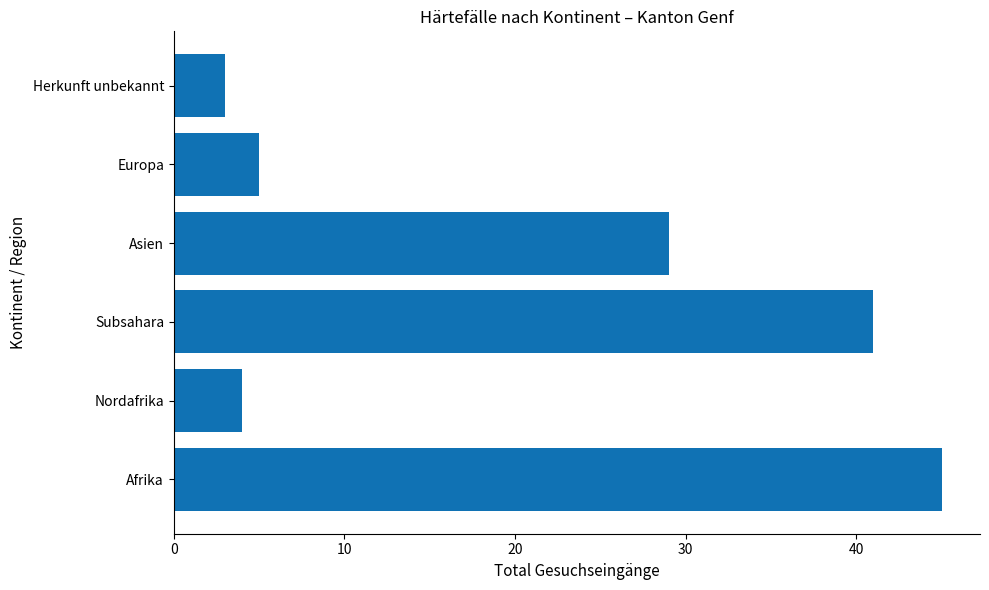

At which label is the value closest to 24?

Asien